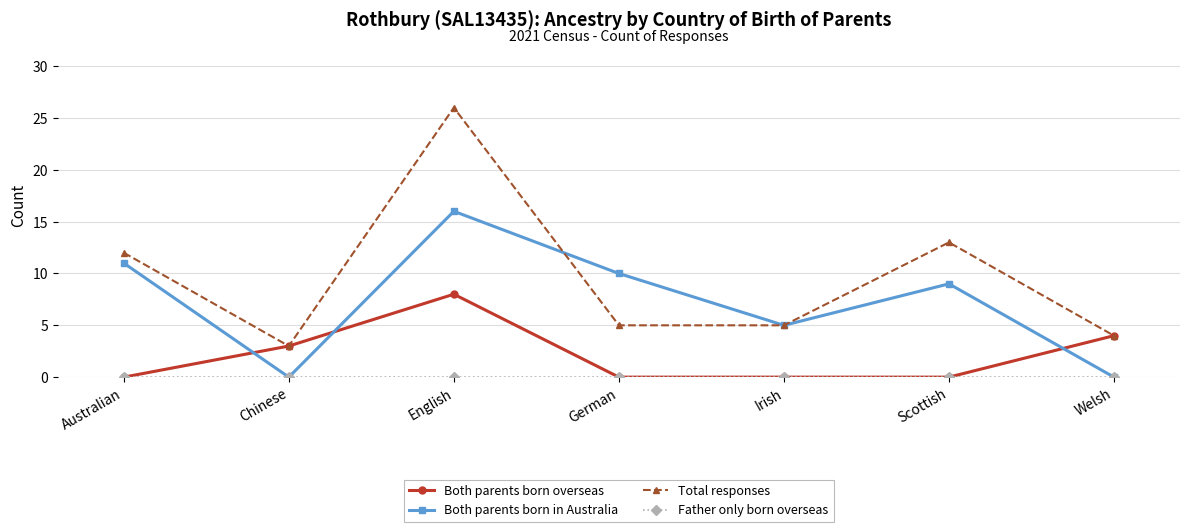

True or false: Both parents born in Australia and Both parents born overseas intersect in this chart.

True